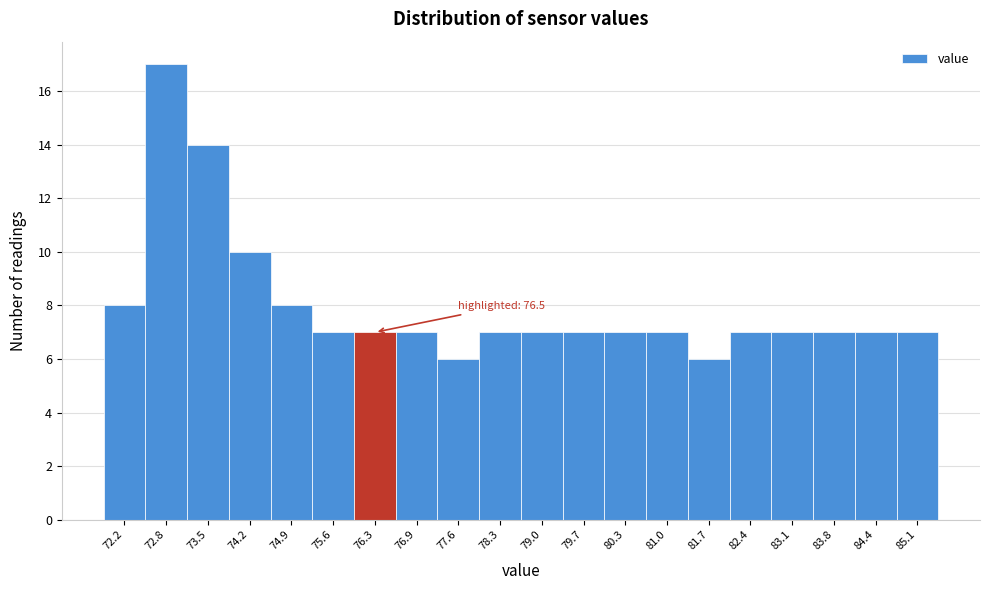

Reading left to right, transcribe all the data shown in this chart.

8	17	14	10	8	7	7	7	6	7	7	7	7	7	6	7	7	7	7	7